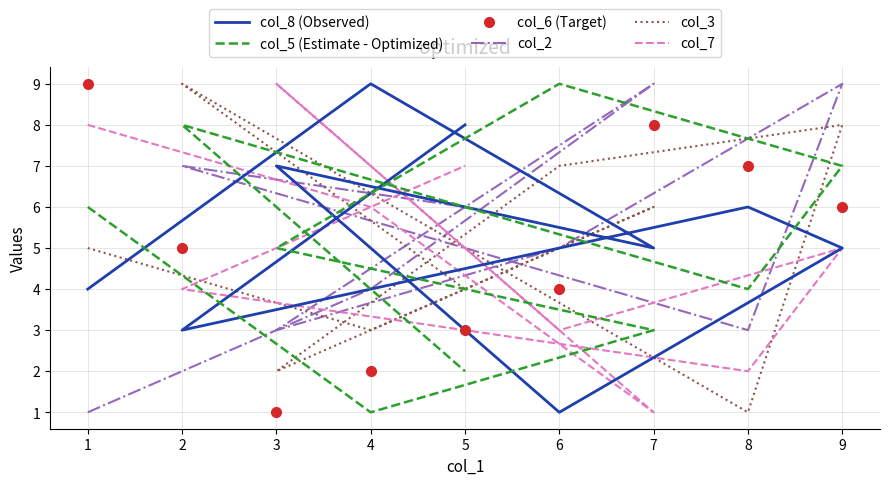

Which series has the largest range (max minus min)?

col_8 (Observed)